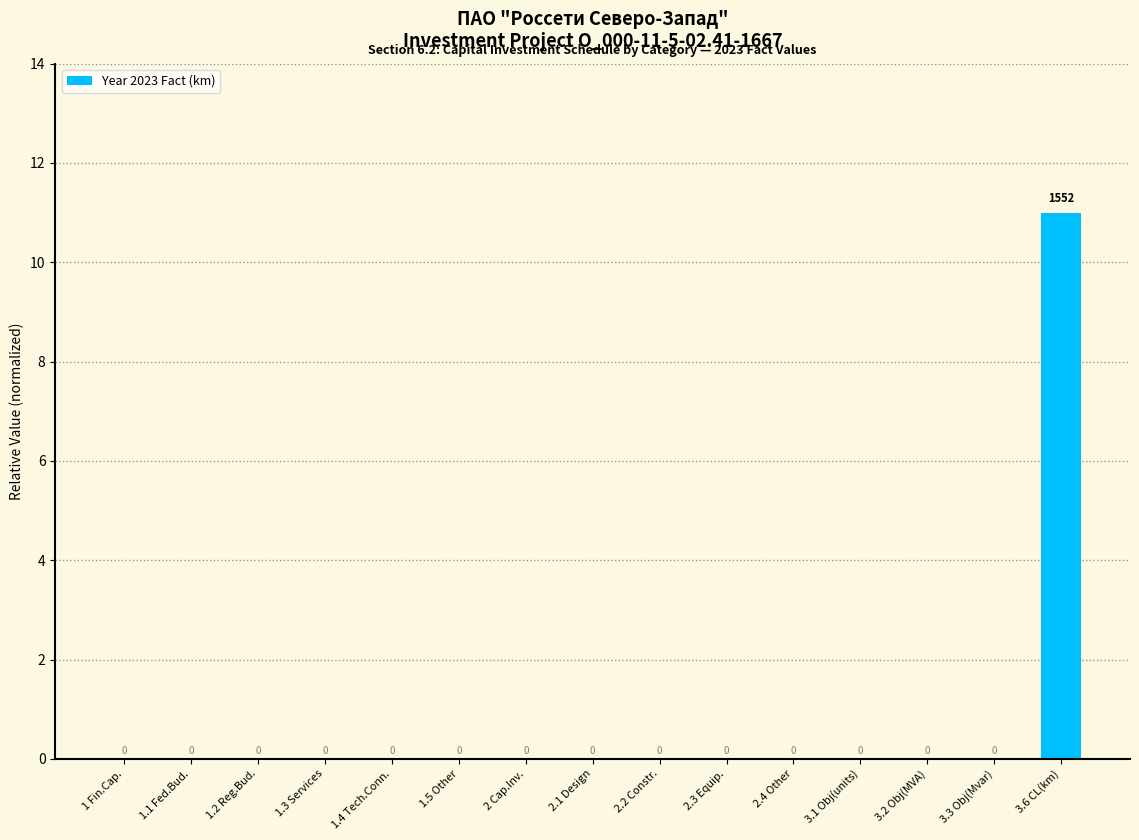

What is the average value?

1